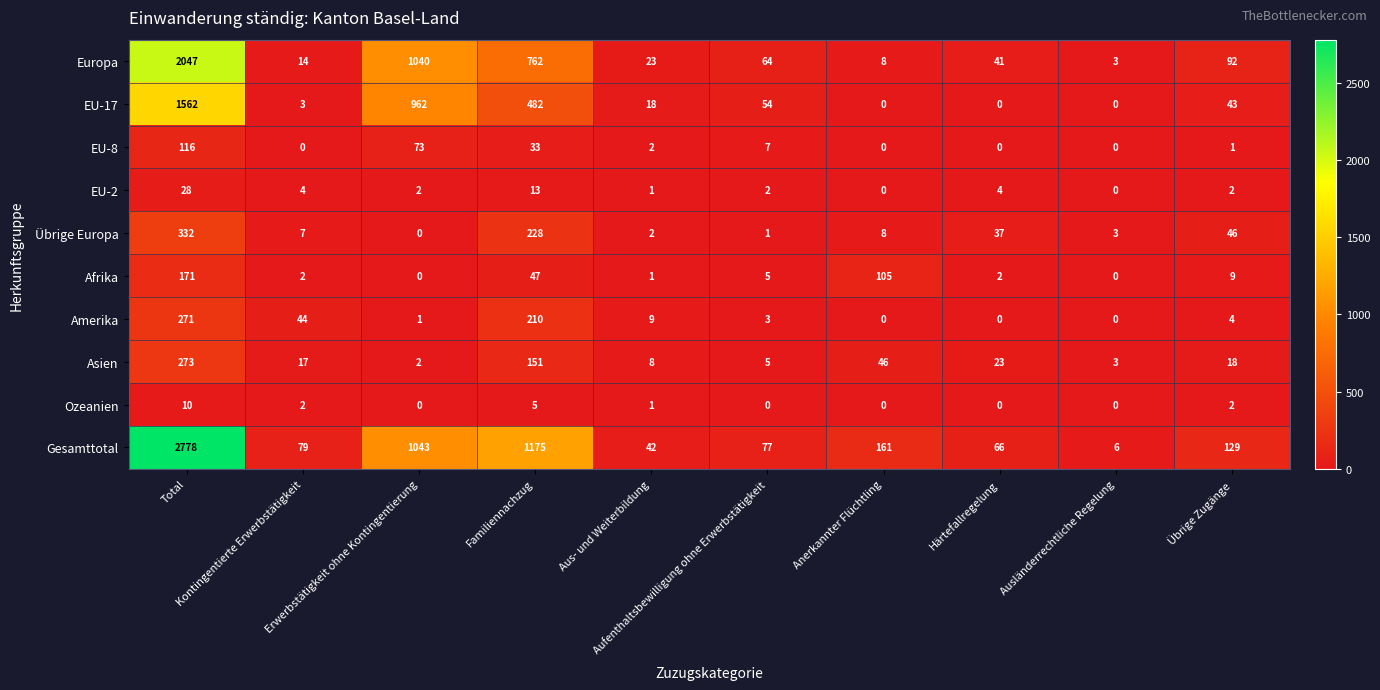

Which series has the widest spread of values?

Gesamttotal